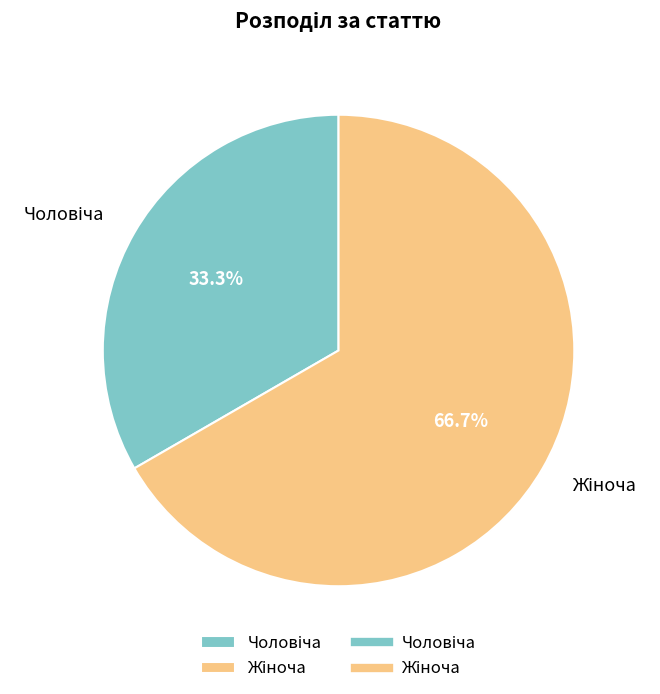

Does any single category account for the majority?

Yes